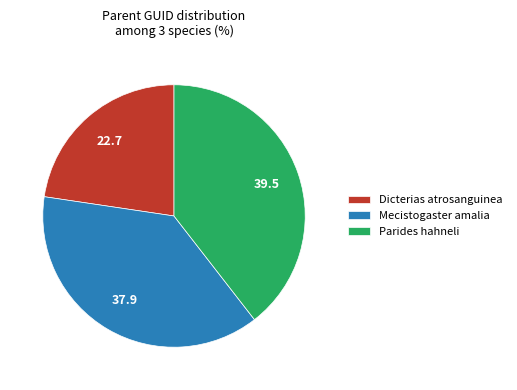

Between Dicterias atrosanguinea and Parides hahneli, which is larger?

Parides hahneli